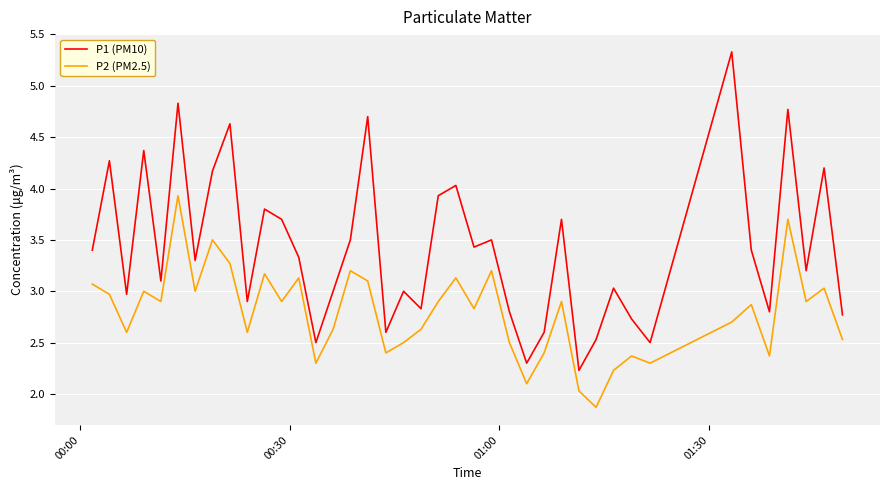

Which series has the largest range (max minus min)?

P1 (PM10)